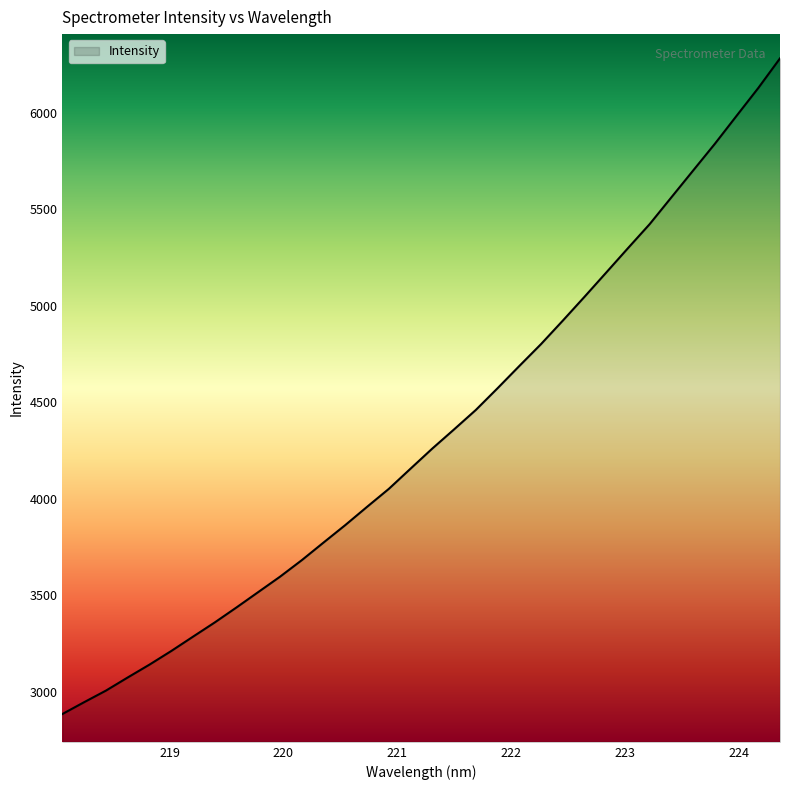

What is the maximum value shown in the chart?

6283.3